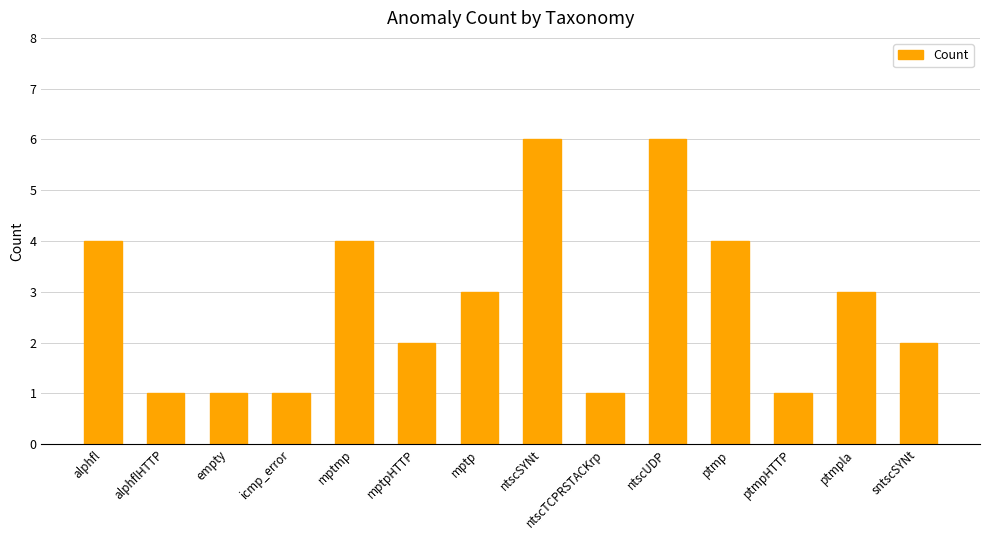

What is the value of the 11th bar from the left?

4